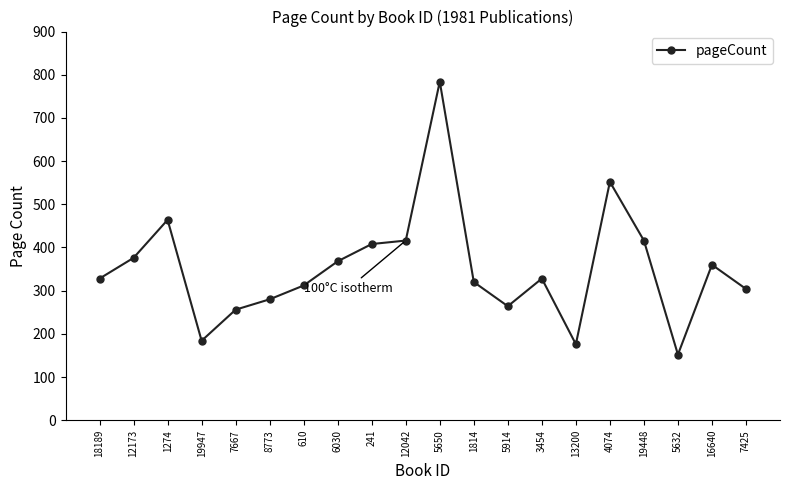

Reading left to right, what are all the values shown in this chart?

328	376	464	184	256	280	312	368	408	416	784	320	264	328	176	552	416	152	360	304